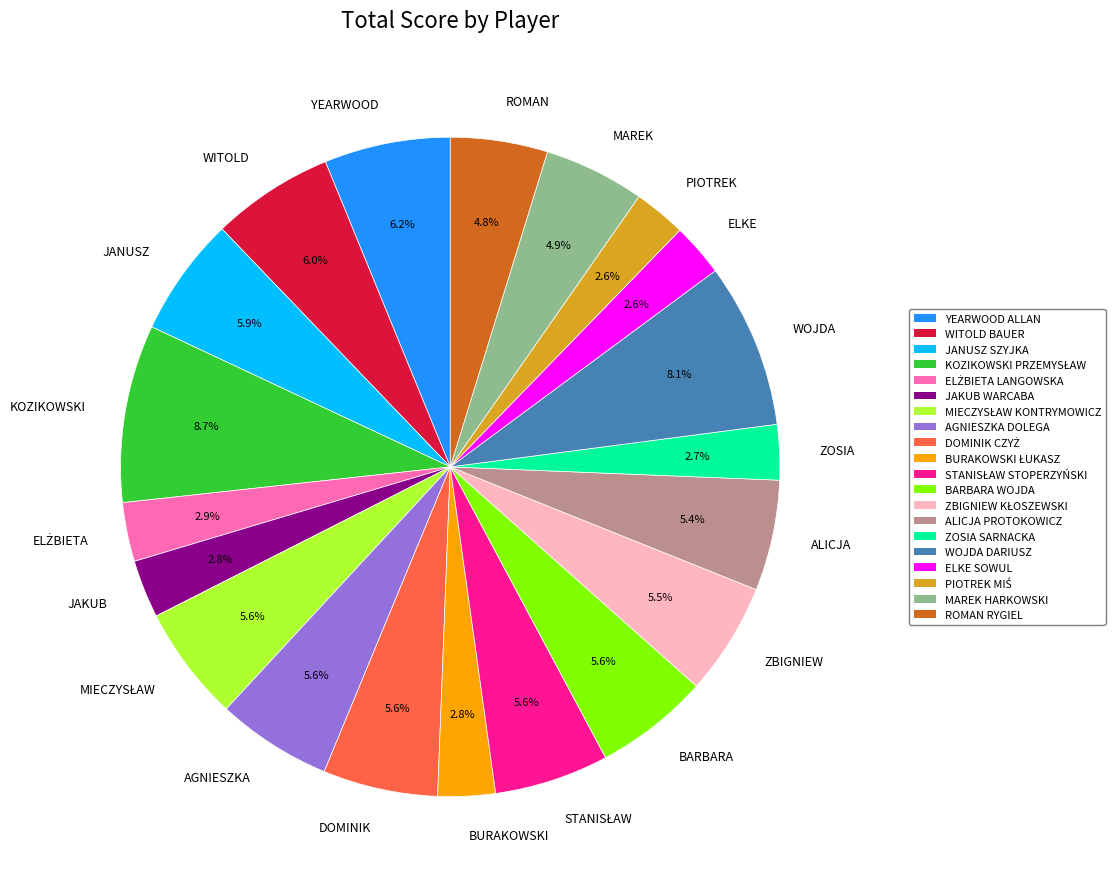

How much of the chart is everything except ALICJA?

94.6%